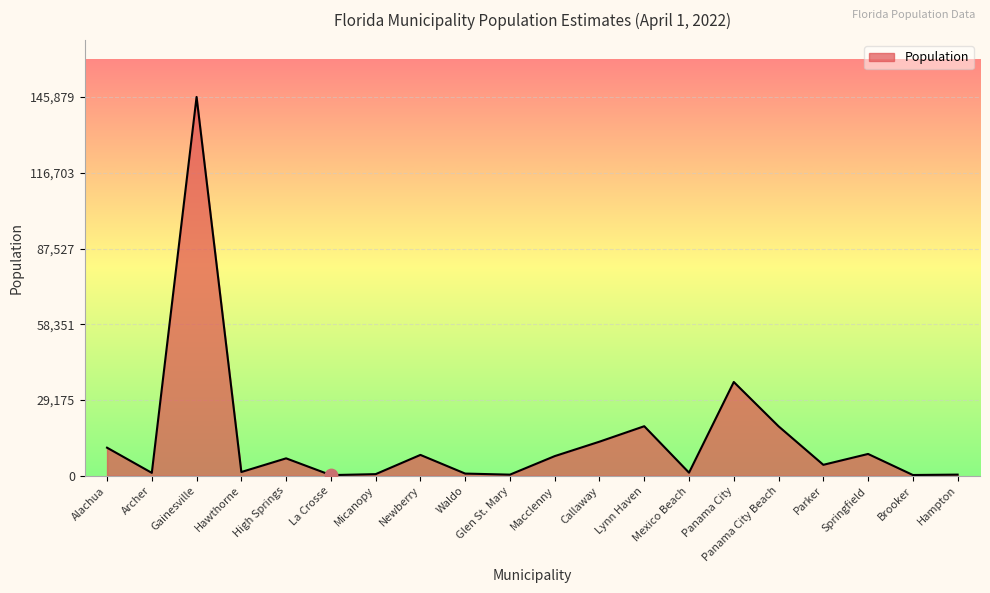

What is the change in value from Archer to High Springs?

+5590